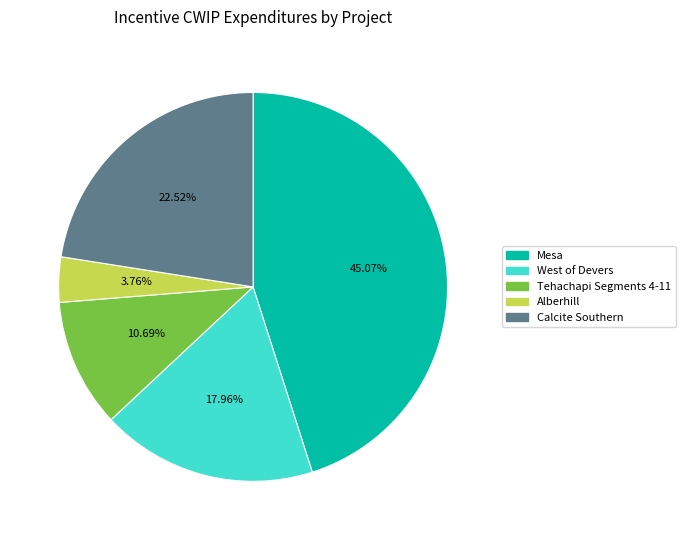

What percentage is the Calcite Southern slice, to the nearest percent?

23%